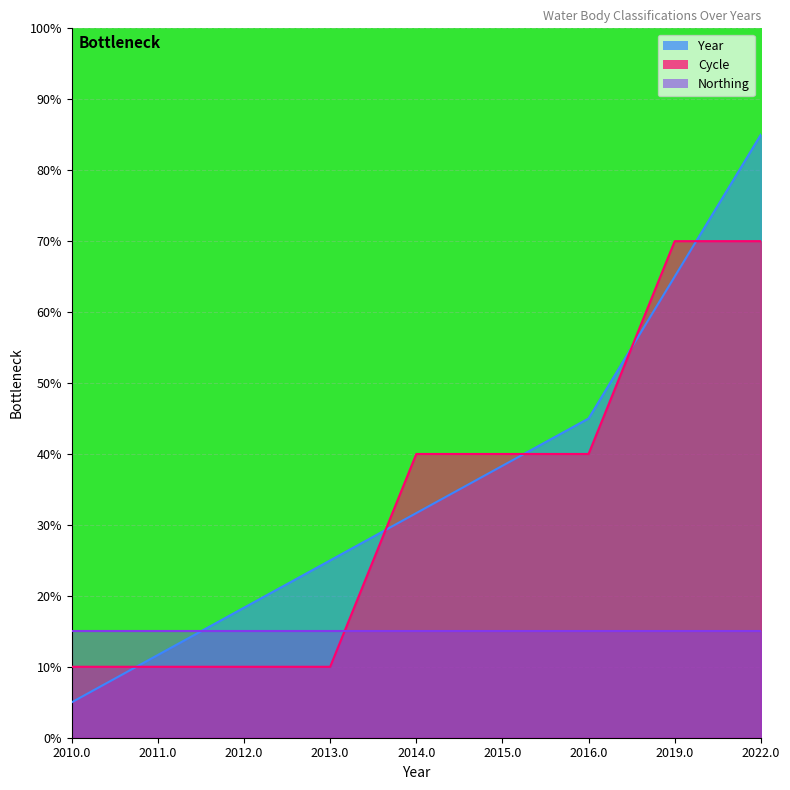

List the labels in order of Year value, smallest first.

2010.0, 2011.0, 2012.0, 2013.0, 2014.0, 2015.0, 2016.0, 2019.0, 2022.0